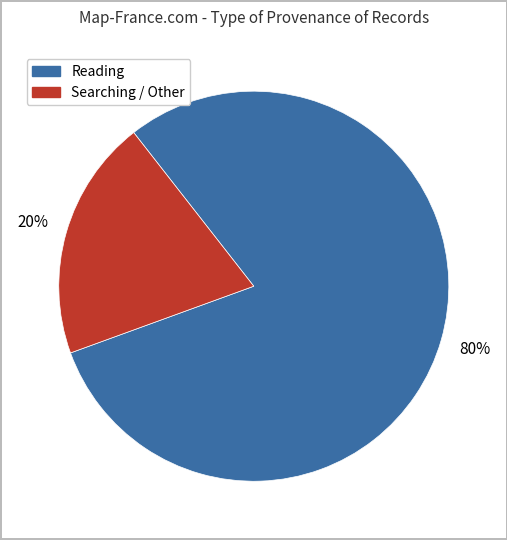

Is there any slice that represents more than half of the pie?

Yes